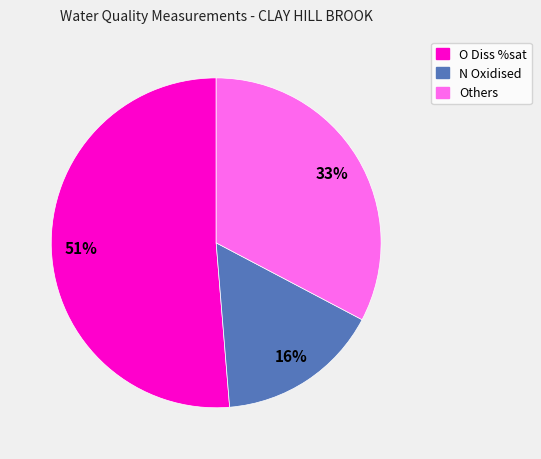

What is the smallest slice in the pie chart?

N Oxidised